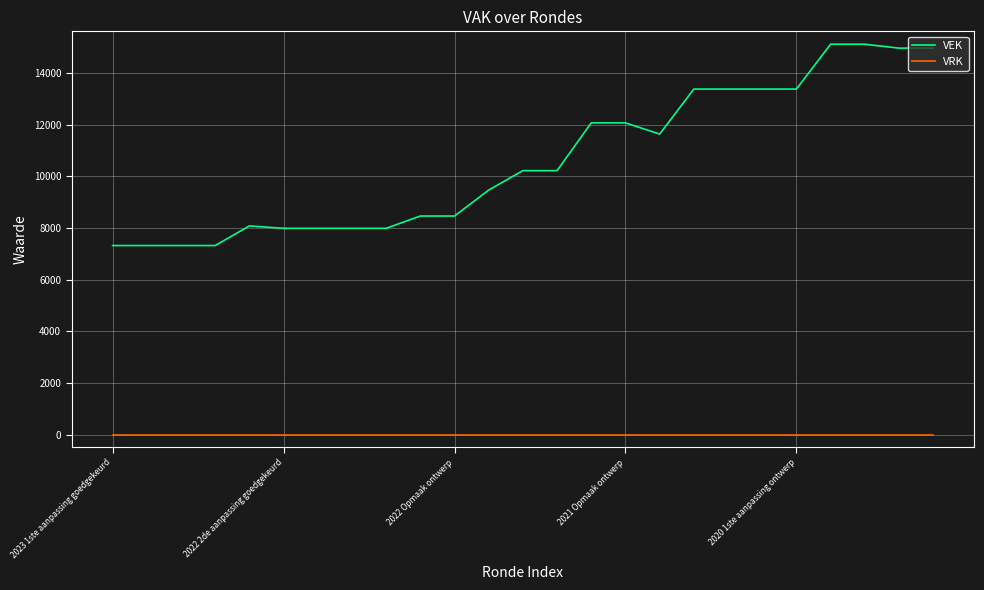

How many categories are shown in the chart?

25